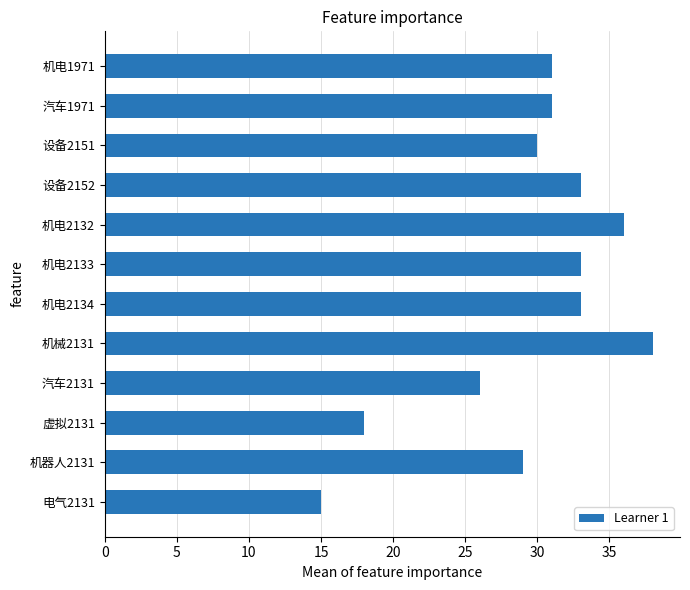

Reading top to bottom, extract all data points from this chart.

机电1971=31	汽车1971=31	设备2151=30	设备2152=33	机电2132=36	机电2133=33	机电2134=33	机械2131=38	汽车2131=26	虚拟2131=18	机器人2131=29	电气2131=15